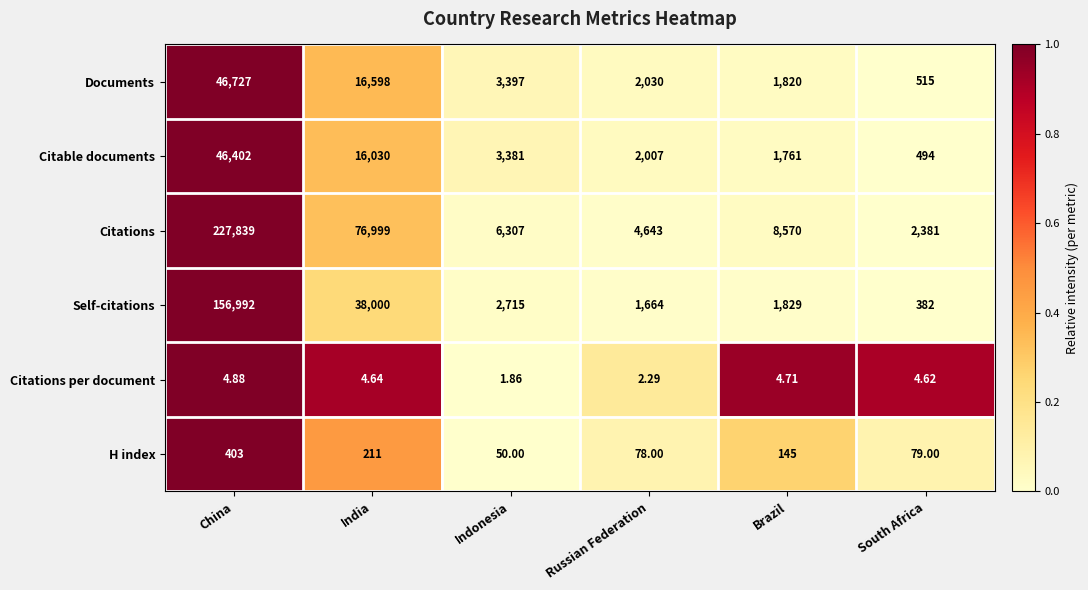

Is the value of Citations per document at India greater than the value of Citations at Russian Federation?

No